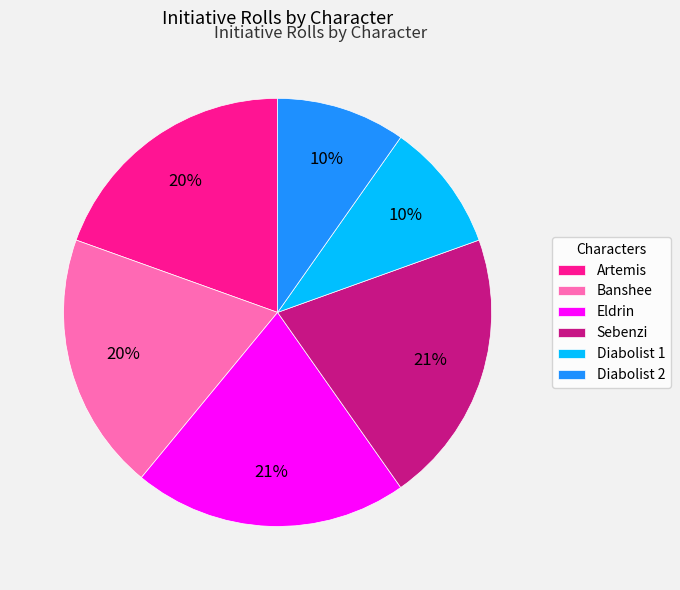

Does any single category account for the majority?

No